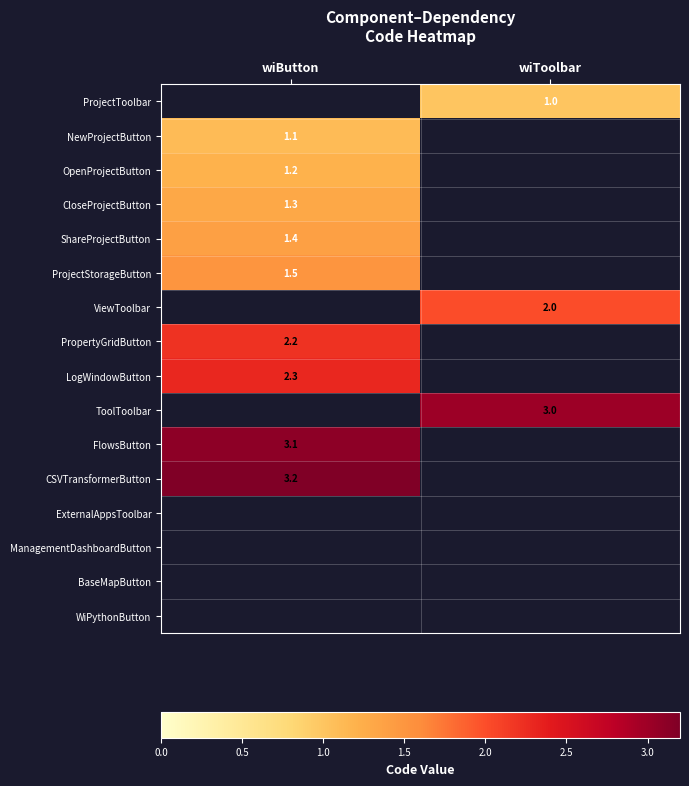

True or false: CloseProjectButton has a value of 1.3 at wiButton.

True